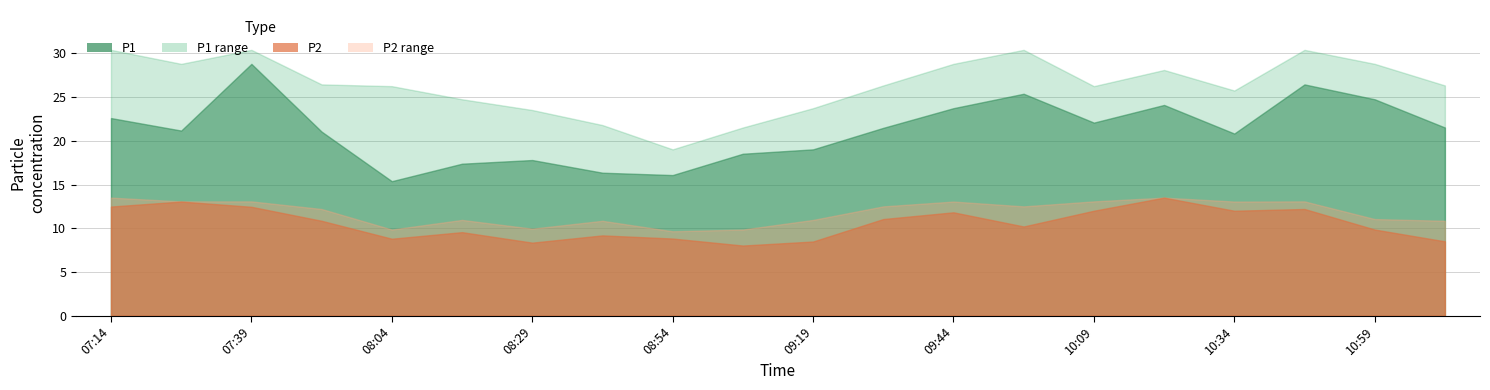

Reading left to right, extract all data points from this chart.

P1: 07:14=22.6	07:27=21.2	07:39=28.8	07:51=21.1	08:04=15.4	08:16=17.4	08:29=17.8	08:41=16.4	08:54=16.1	09:06=18.5	09:19=19.0	09:31=21.5	09:44=23.7	09:56=25.4	10:09=22.1	10:21=24.1	10:34=20.8	10:46=26.4	10:59=24.8	11:11=21.5
P1_upper: 07:14=30.4	07:27=28.8	07:39=30.4	07:51=26.4	08:04=26.2	08:16=24.8	08:29=23.5	08:41=21.8	08:54=19.0	09:06=21.5	09:19=23.7	09:31=26.3	09:44=28.8	09:56=30.4	10:09=26.2	10:21=28.1	10:34=25.8	10:46=30.4	10:59=28.8	11:11=26.3
P2: 07:14=12.5	07:27=13.1	07:39=12.4	07:51=10.8	08:04=8.8	08:16=9.6	08:29=8.3	08:41=9.2	08:54=8.8	09:06=8.0	09:19=8.5	09:31=11.1	09:44=11.8	09:56=10.2	10:09=12.0	10:21=13.5	10:34=12.0	10:46=12.2	10:59=9.8	11:11=8.5
P2_upper: 07:14=13.5	07:27=13.1	07:39=13.1	07:51=12.2	08:04=9.8	08:16=10.9	08:29=9.9	08:41=10.8	08:54=9.7	09:06=9.8	09:19=10.9	09:31=12.5	09:44=13.1	09:56=12.5	10:09=13.1	10:21=13.5	10:34=13.1	10:46=13.1	10:59=11.1	11:11=10.8